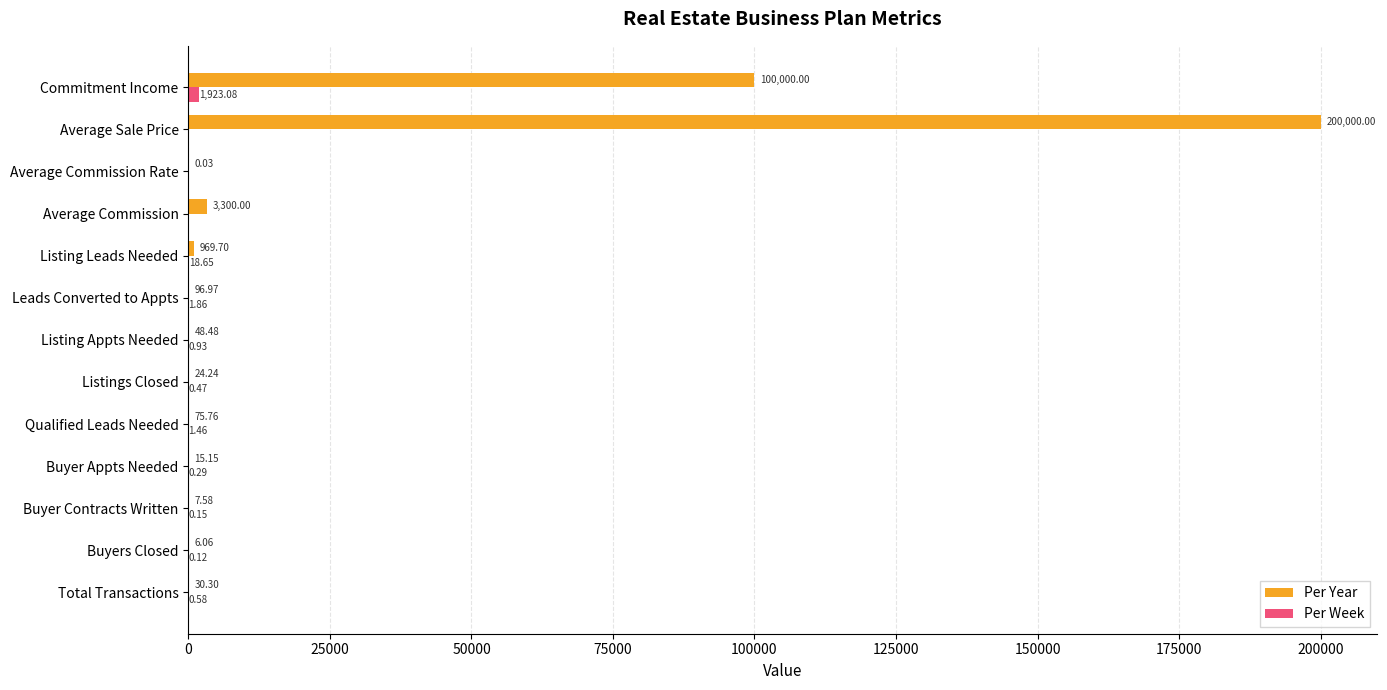

Between Commitment Income and Total Transactions, which series saw the biggest shift?

Per Year